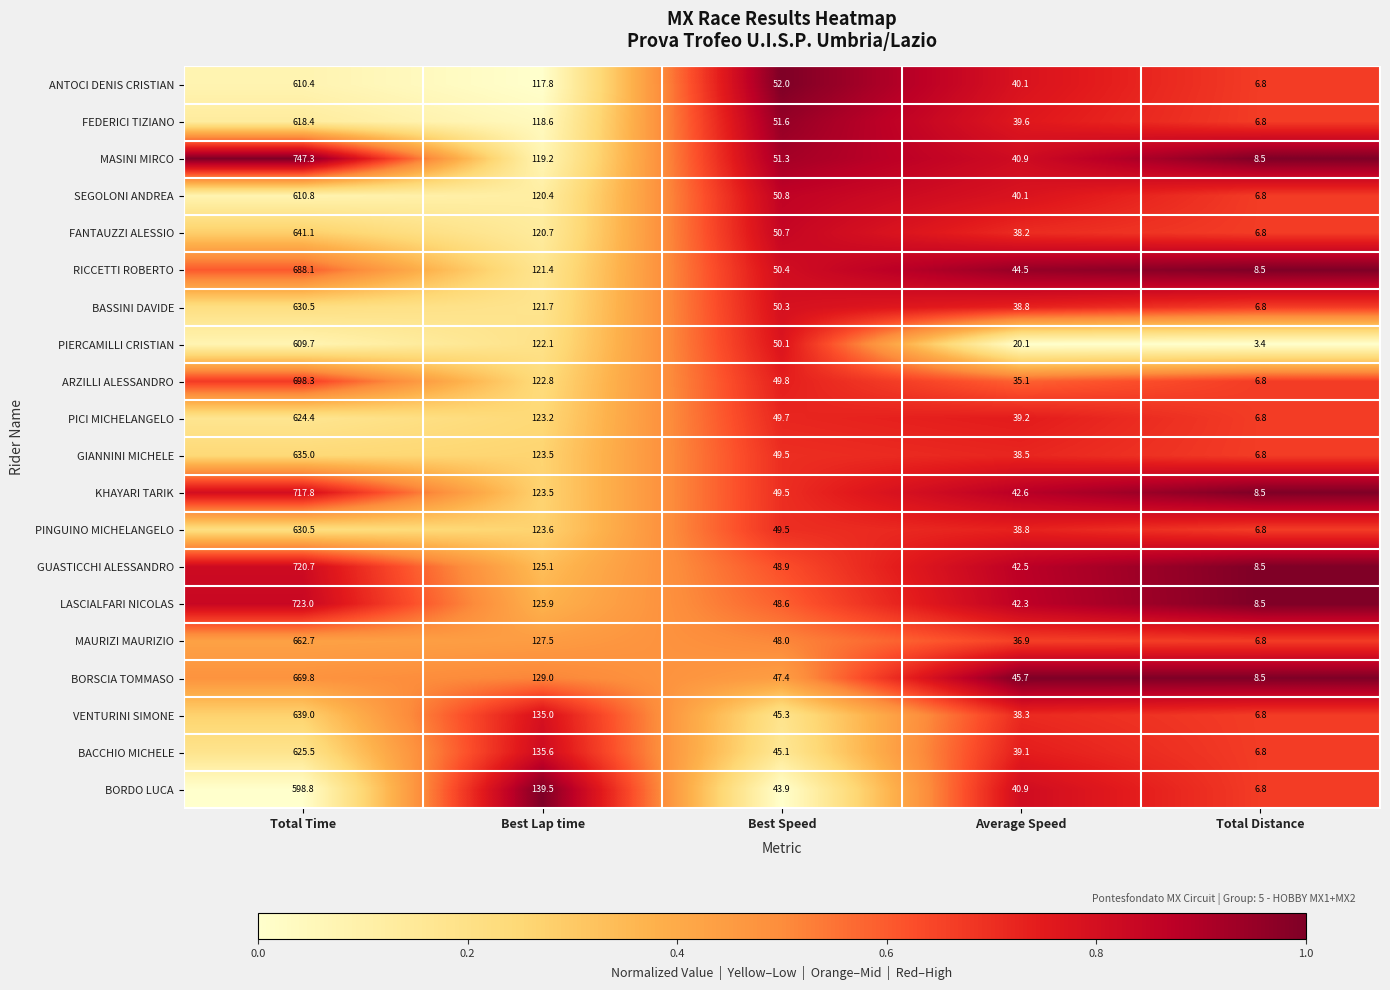

Rank the categories by FANTAUZZI ALESSIO value from lowest to highest.

Total Distance, Average Speed, Best Speed, Best Lap time, Total Time